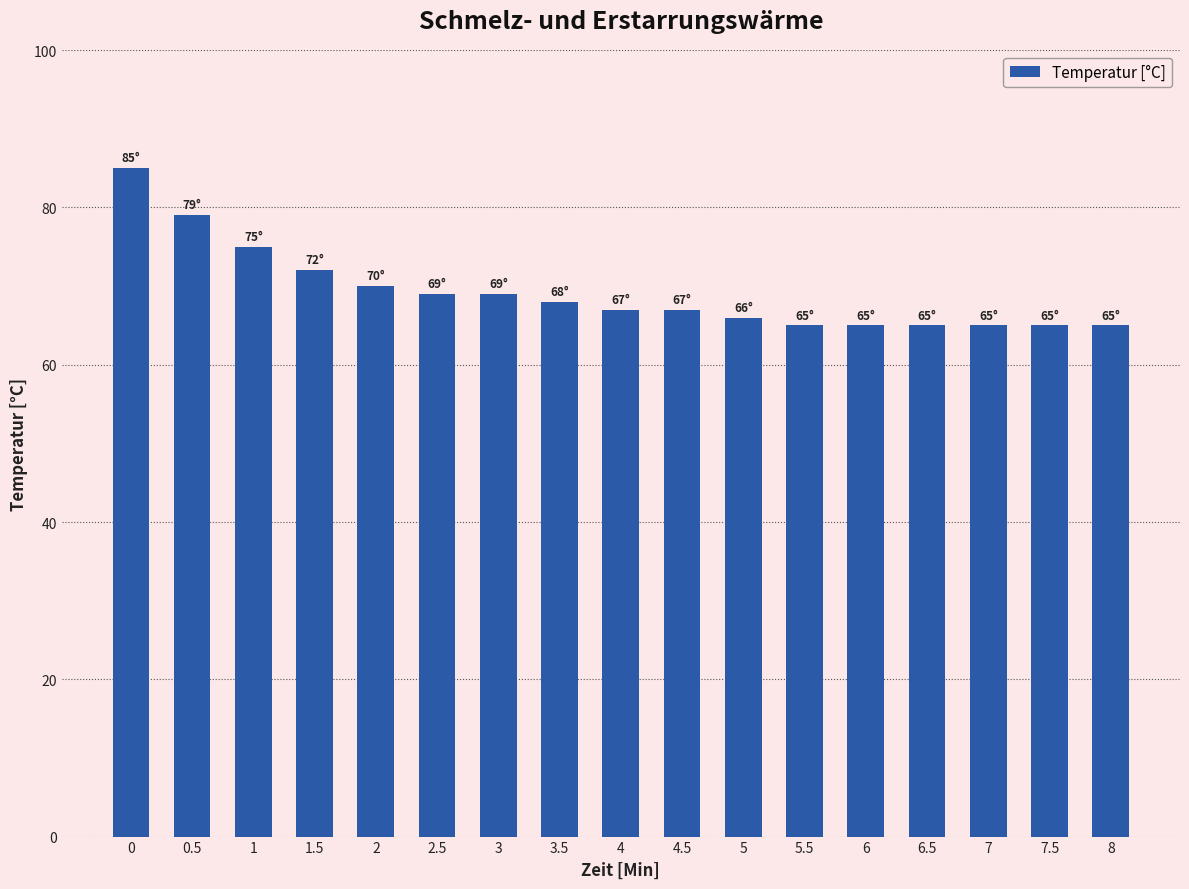

What is the maximum value shown in the chart?

85